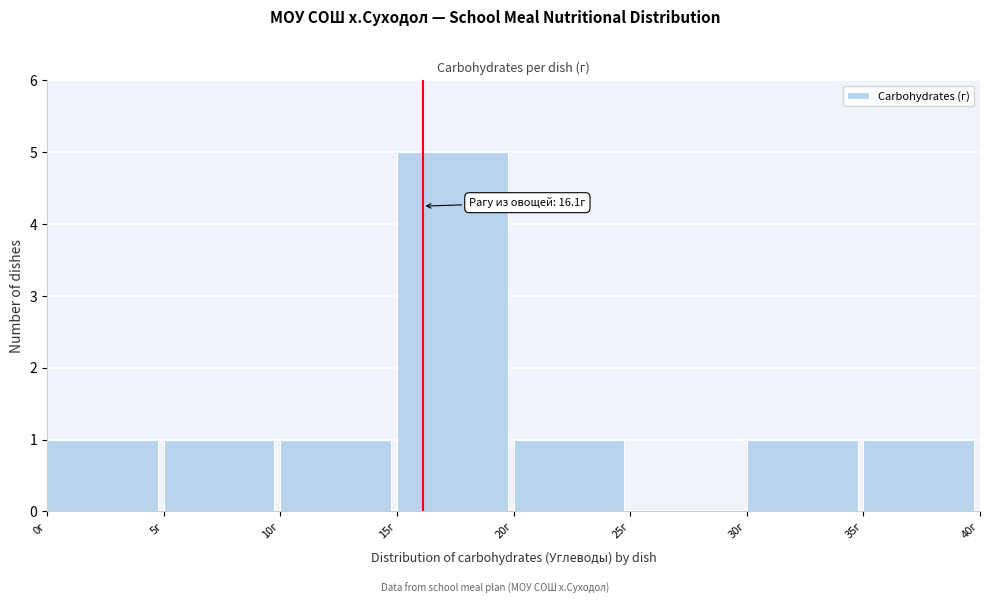

Which range on the x-axis has the tallest bar?

15 to 20